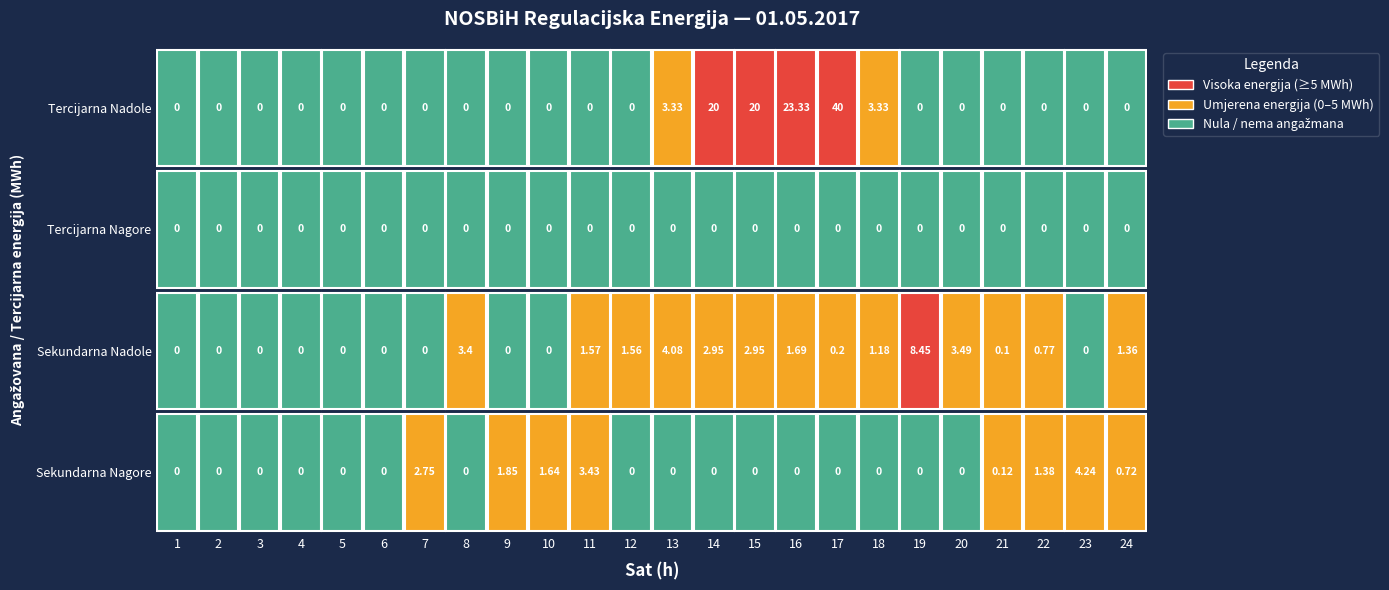

Which series has the largest total across all categories?

Tercijarna Nadole